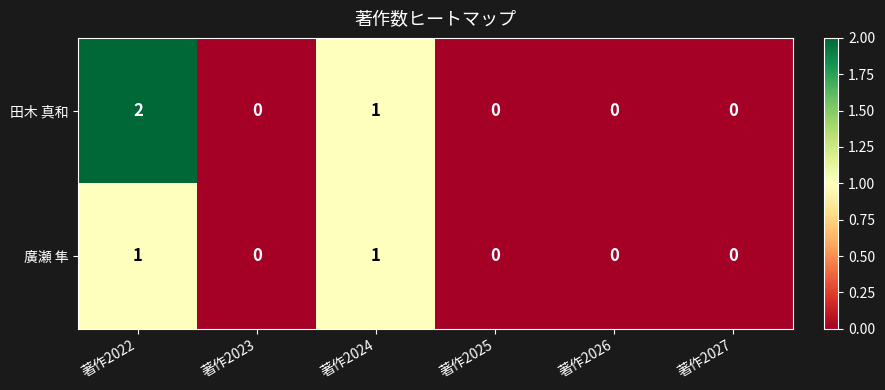

List the series in order of their peak value, highest first.

田木 真和, 廣瀬 隼